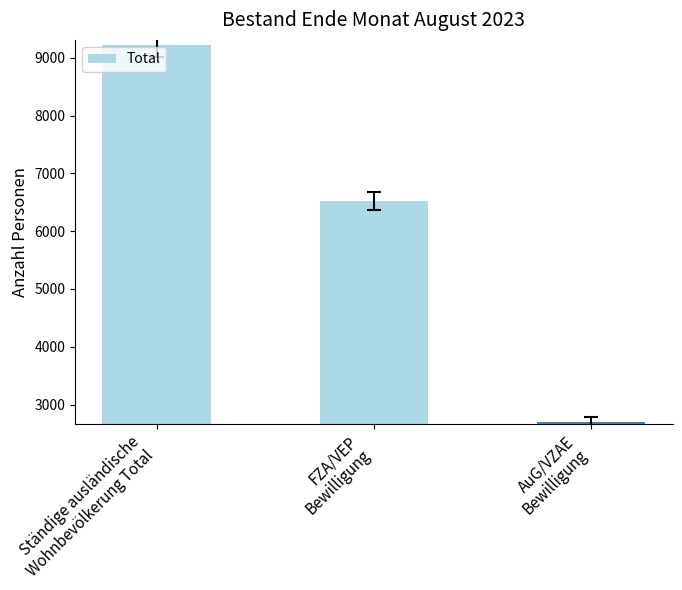

At which label is the value closest to 5957?

FZA/VEP
Bewilligung